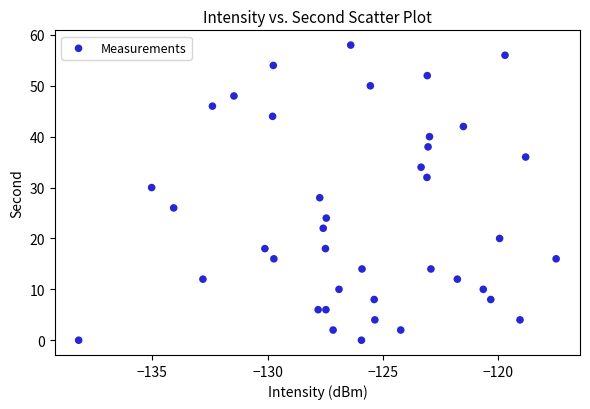

What is the range of Y values (max minus min)?

58